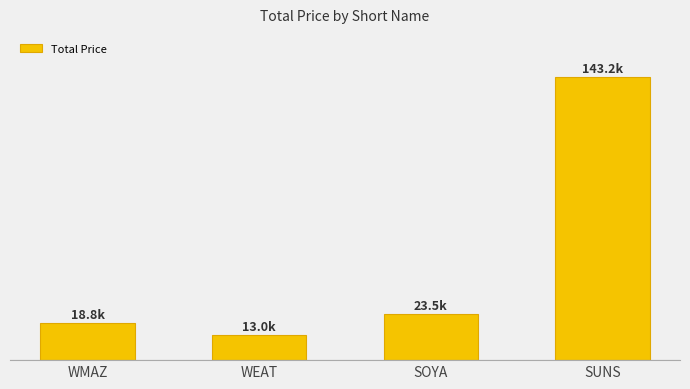

What is the label of the 2nd bar from the right?

SOYA